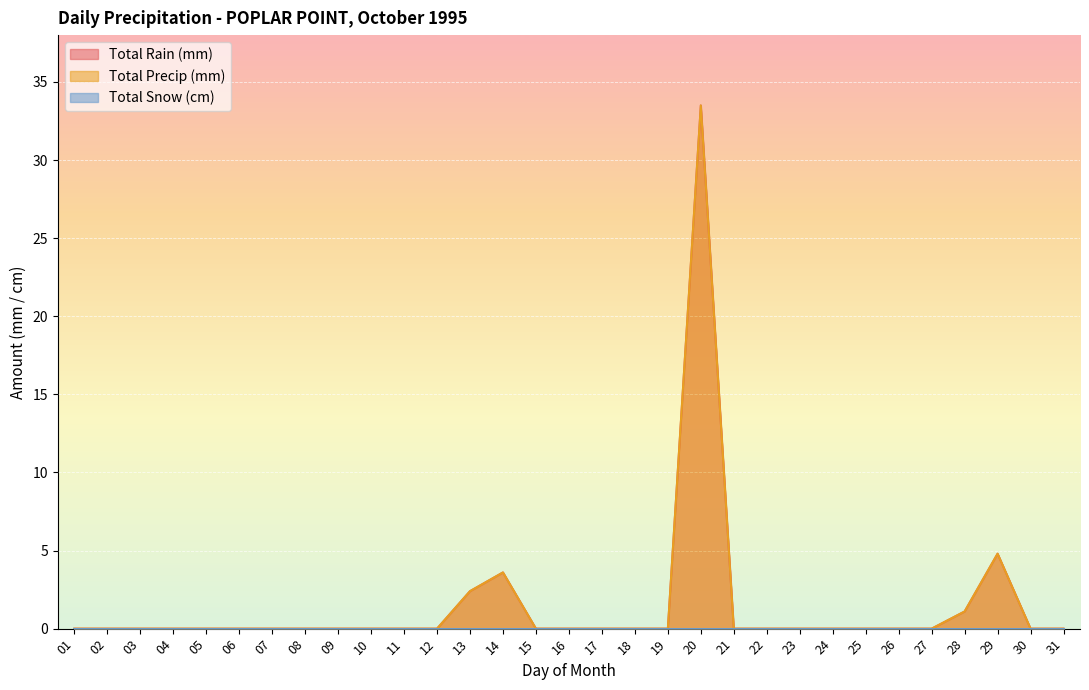

Which has a higher value, 03 or 12?

03